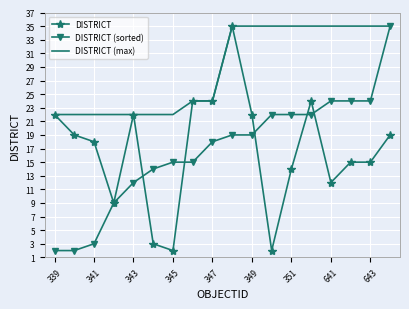

What is the maximum value shown in the chart?

35